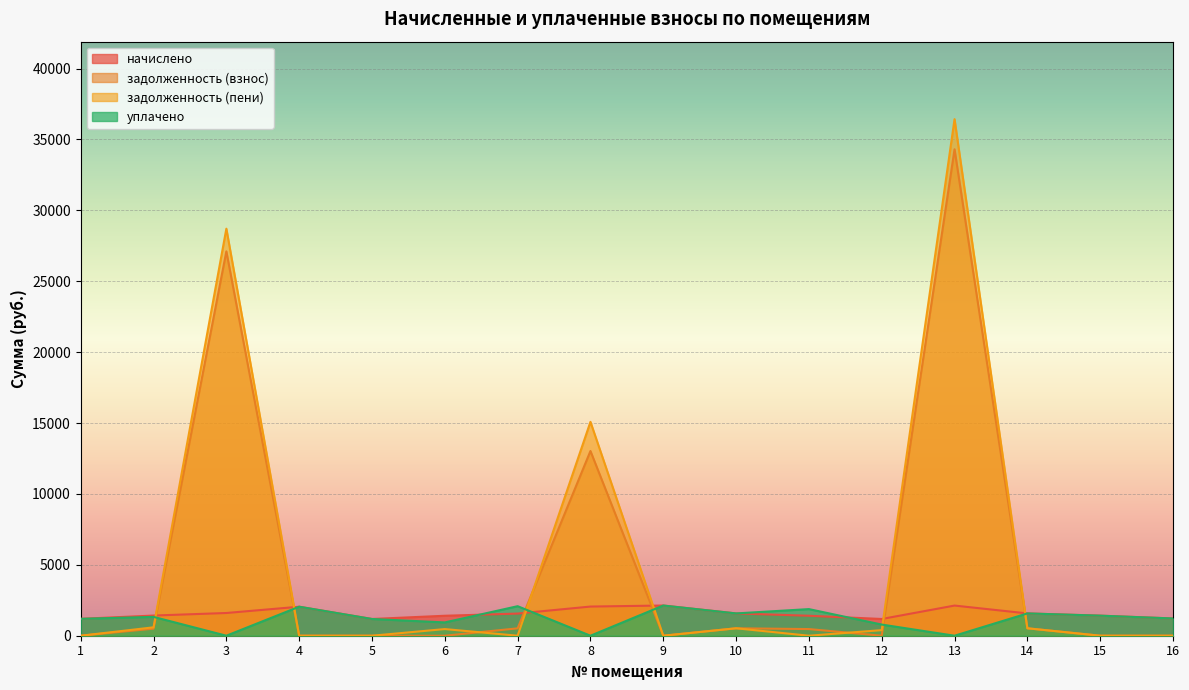

True or false: начислено has a value of 1217.1 at 16.

True